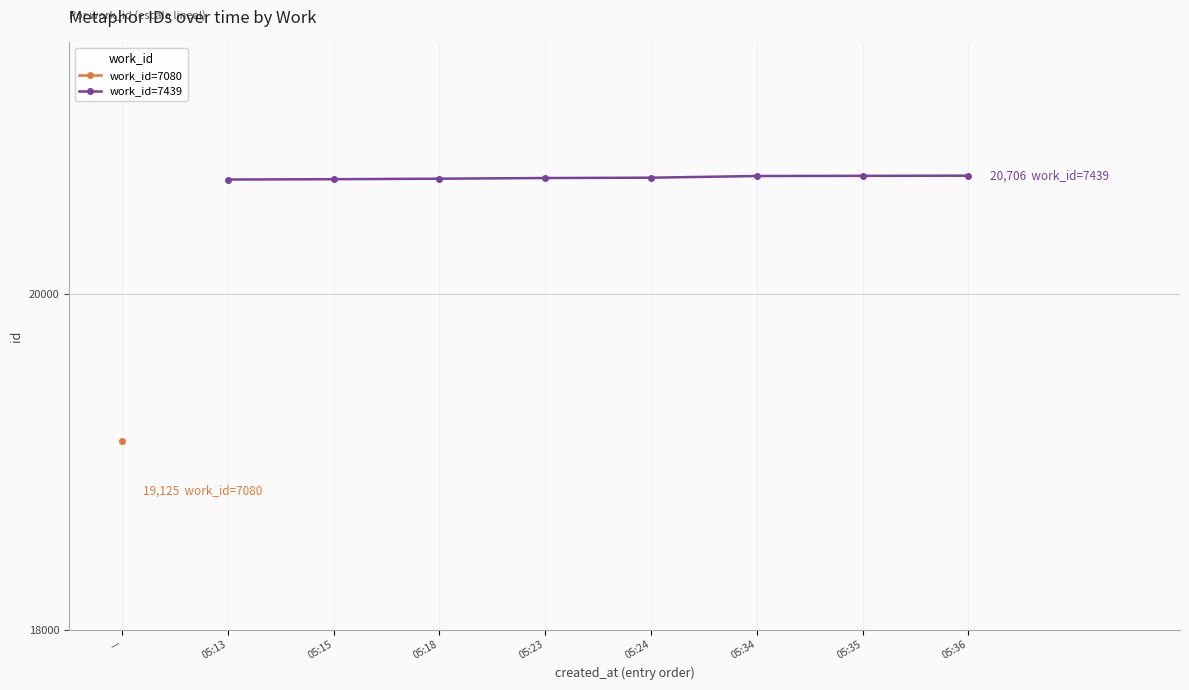

What is the value of the work_id=7439 point at the 8th from the left?

20706